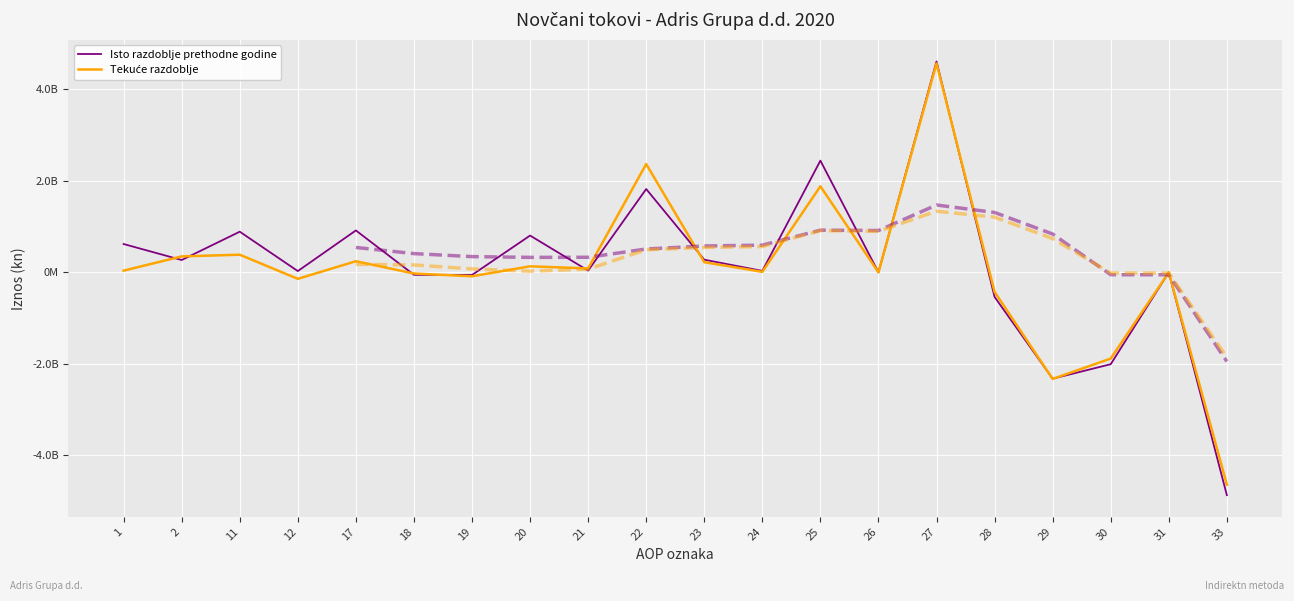

At which label is Isto razdoblje prethodne godine closest to -130259759?

19